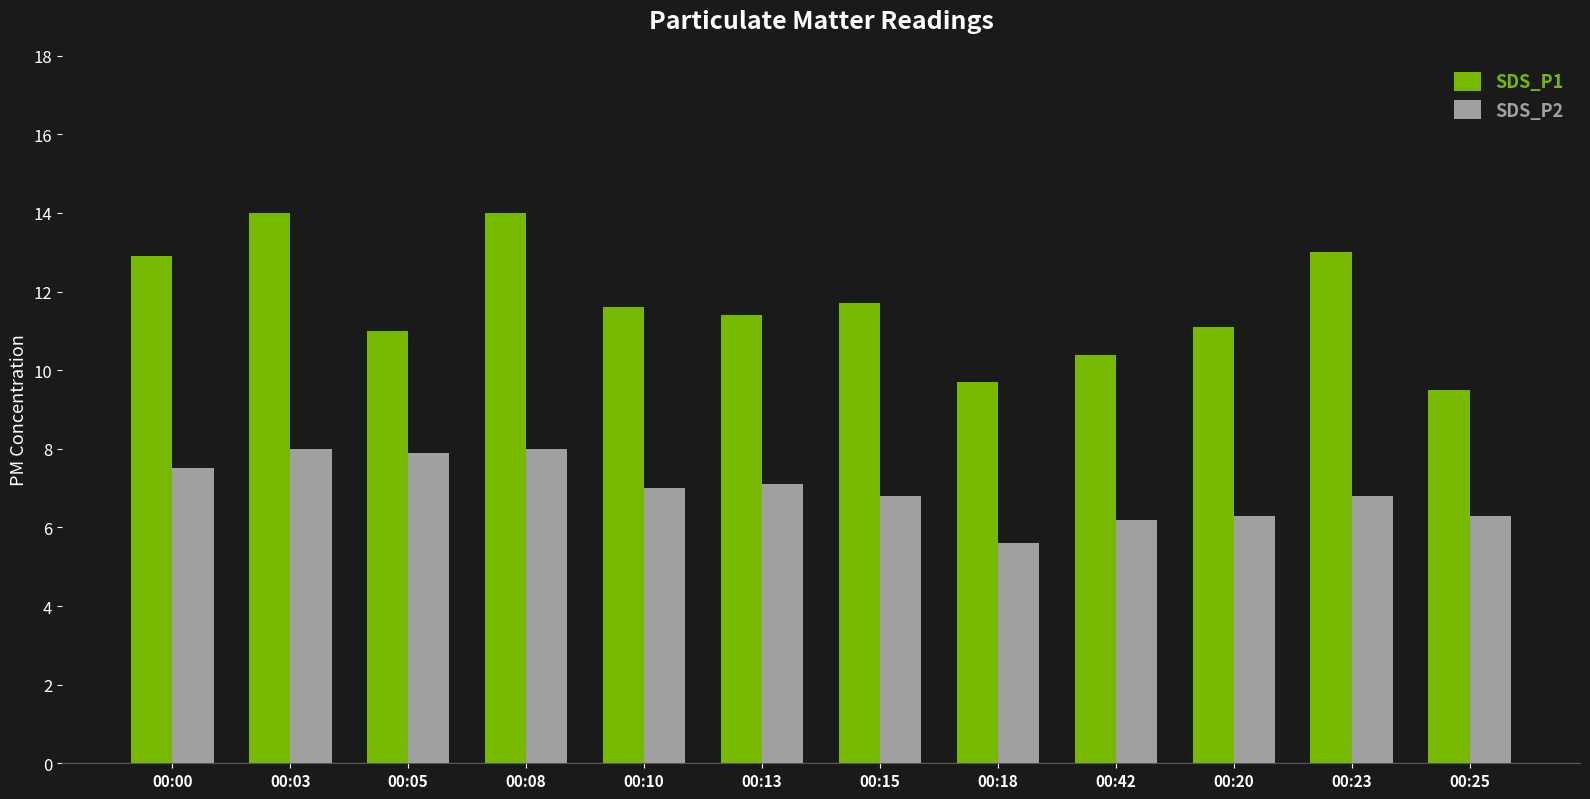

The value of SDS_P2 at 00:08 is 8.0. True or false?

True